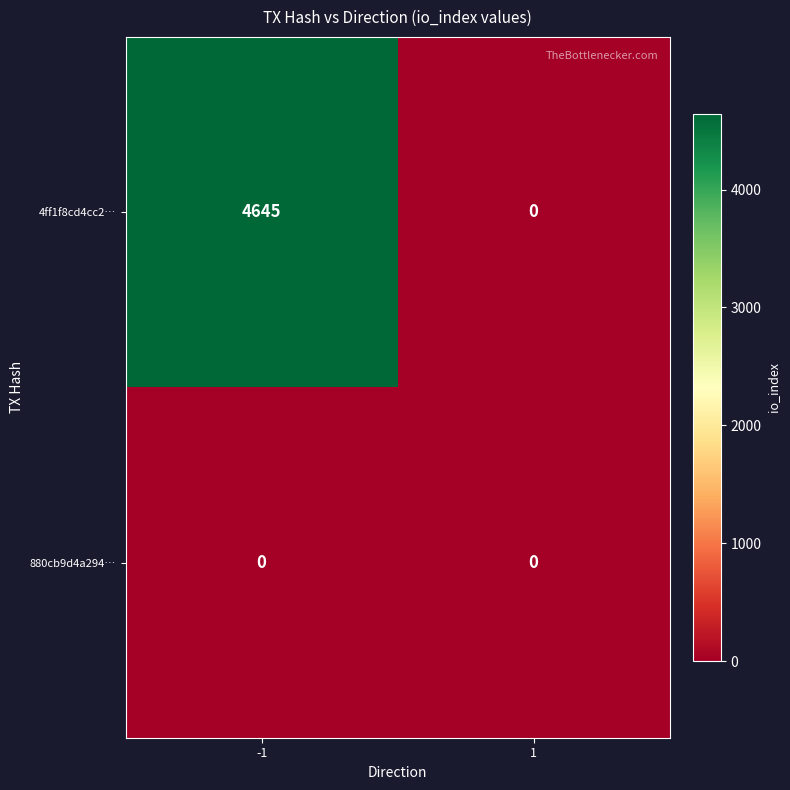

Between -1 and 1, which series saw the biggest shift?

4ff1f8cd4cc2…